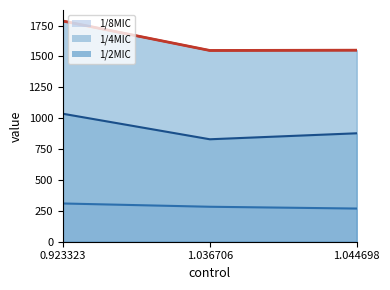

Does the chart display data point markers on the line(s)?

No